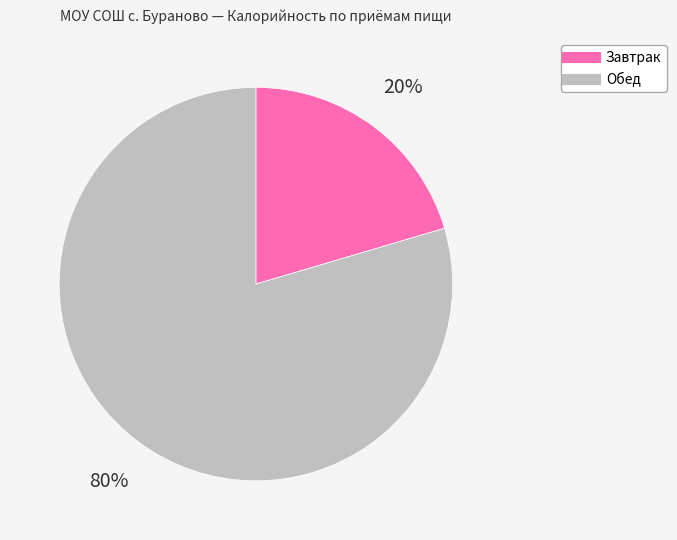

Is there any slice that represents more than half of the pie?

Yes